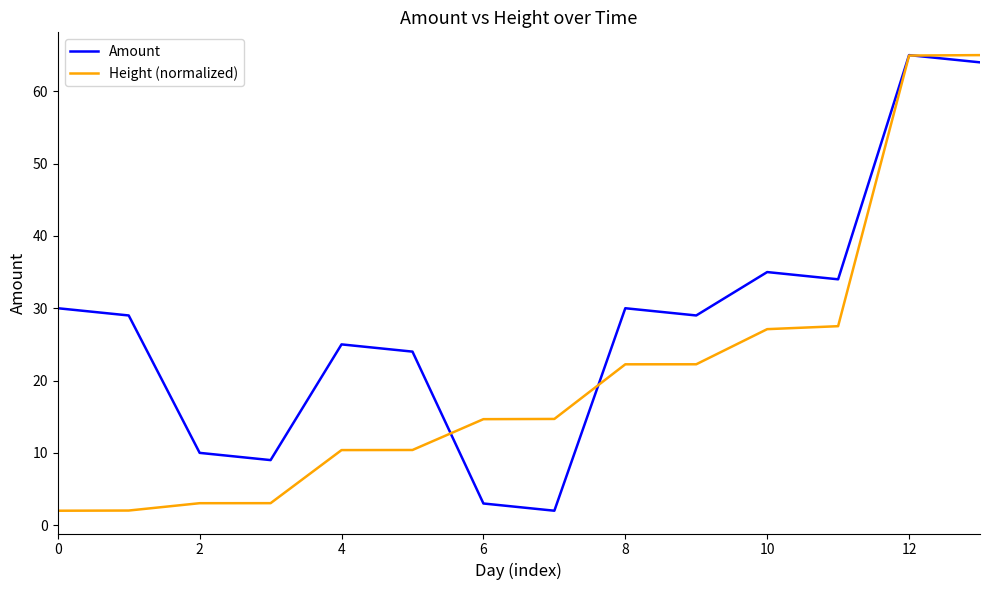

How many times do Height (normalized) and Amount cross each other?

3